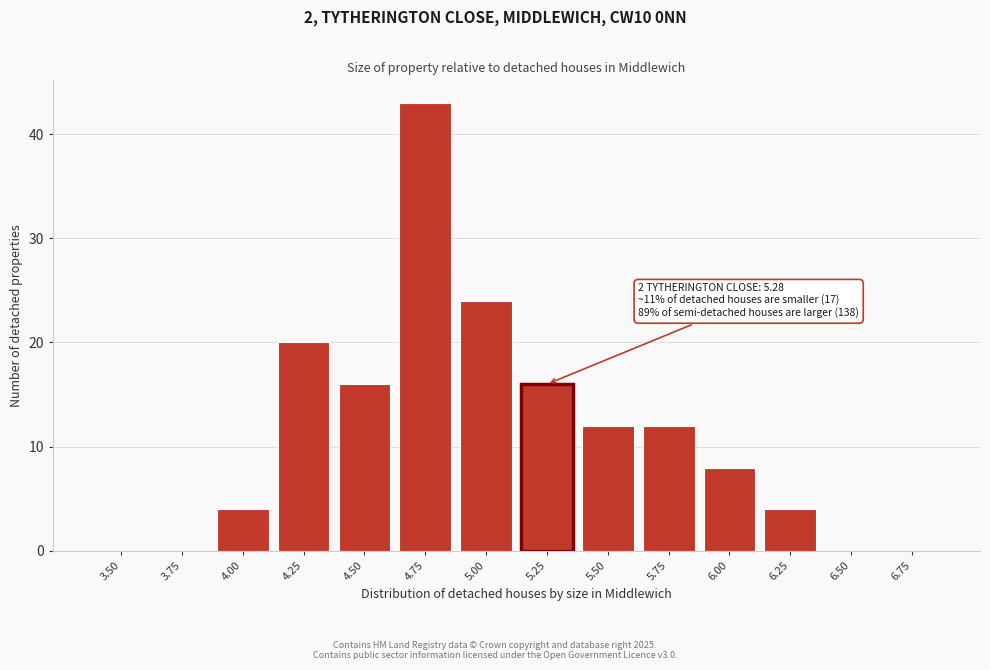

Reading right to left, extract all data points from this chart.

6.75=0	6.50=0	6.25=4	6.00=8	5.75=12	5.50=12	5.25=16	5.00=24	4.75=43	4.50=16	4.25=20	4.00=4	3.75=0	3.50=0